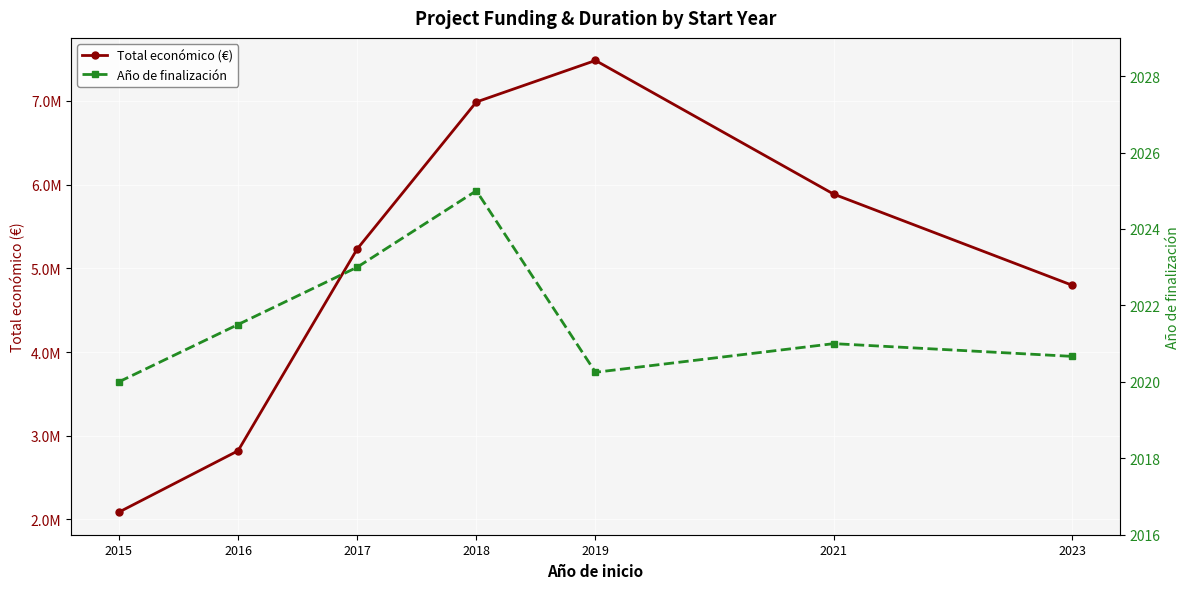

Rank the series at 2015 from highest to lowest value.

Total económico (€), Año de finalización